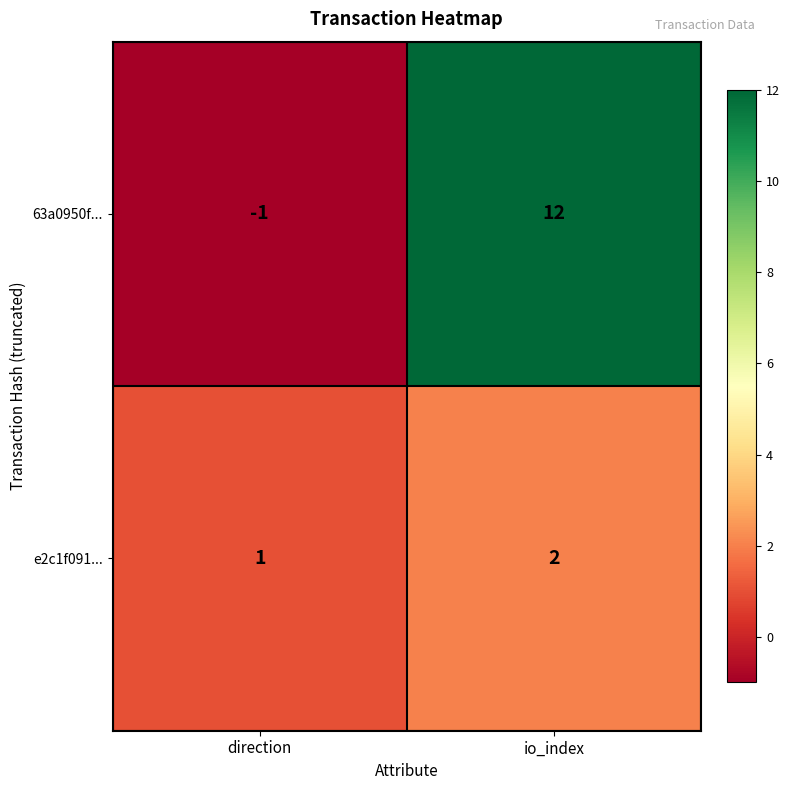

Is it true that 63a0950f... equals -1 at direction?

True